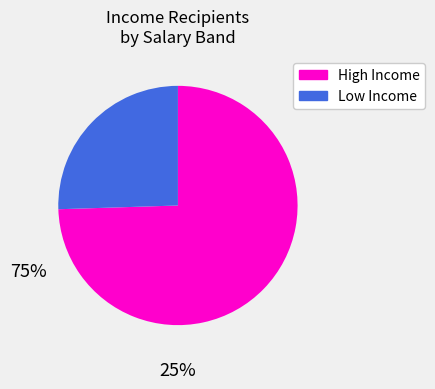

Does any single category account for the majority?

Yes